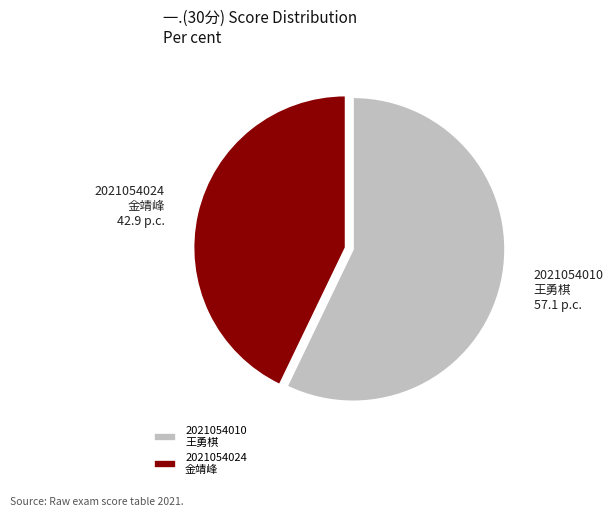

Count the number of slices in the pie.

2